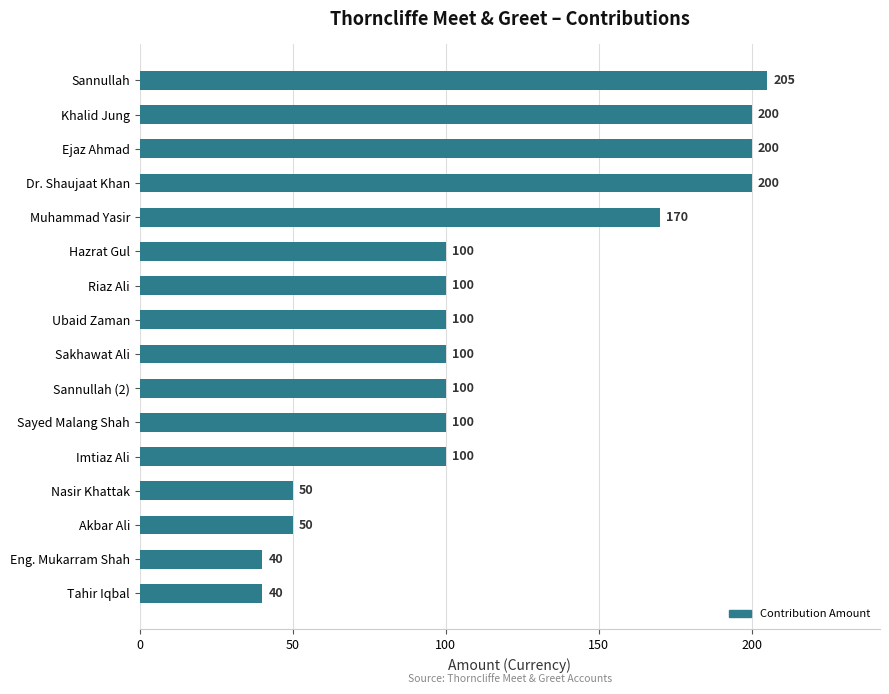

What is the label of the 3rd bar from the bottom?

Akbar Ali